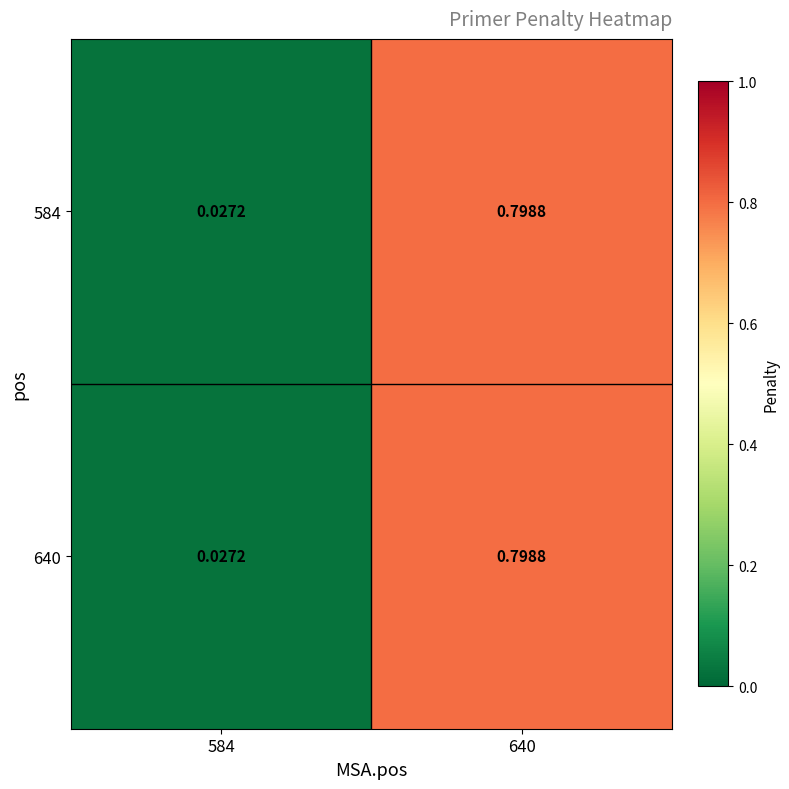

Is the value of 584 at 640 greater than the value of 640 at 584?

Yes